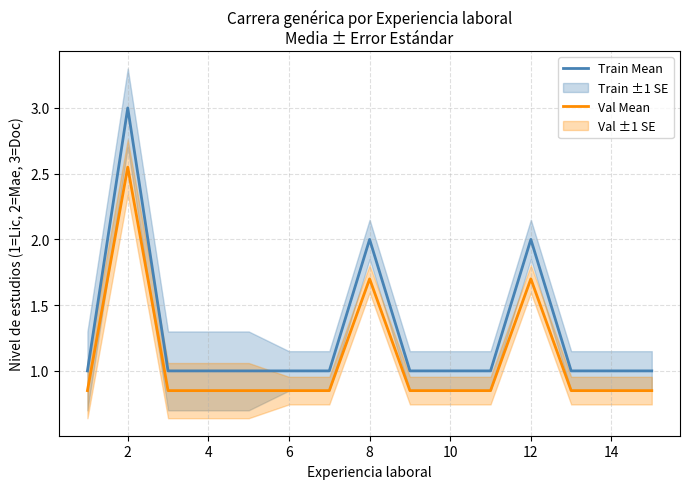

How many values in the Train Mean series exceed 1?

3